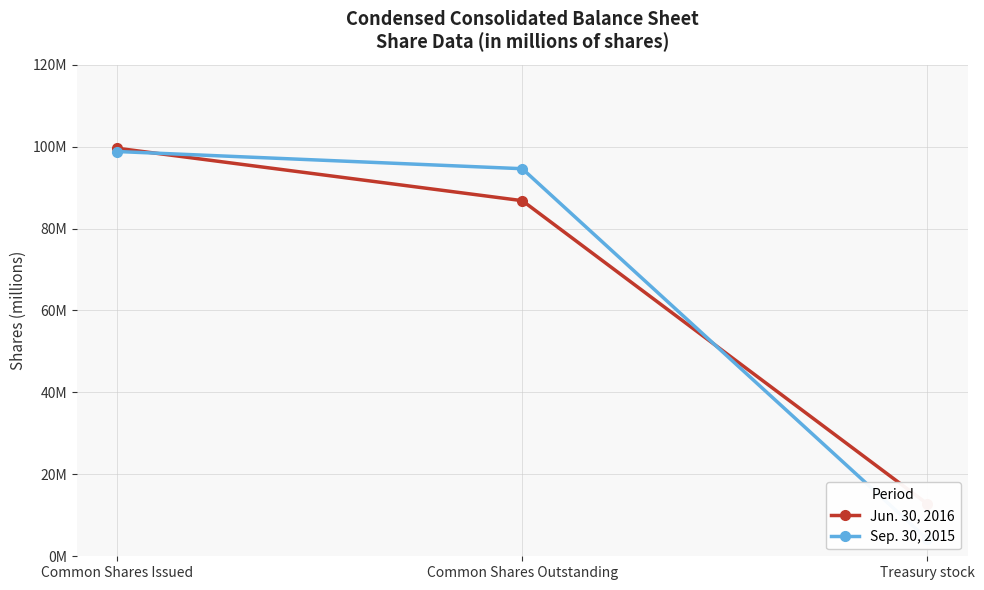

What value does the Sep. 30, 2015 series have at Common Shares Issued?

98.8